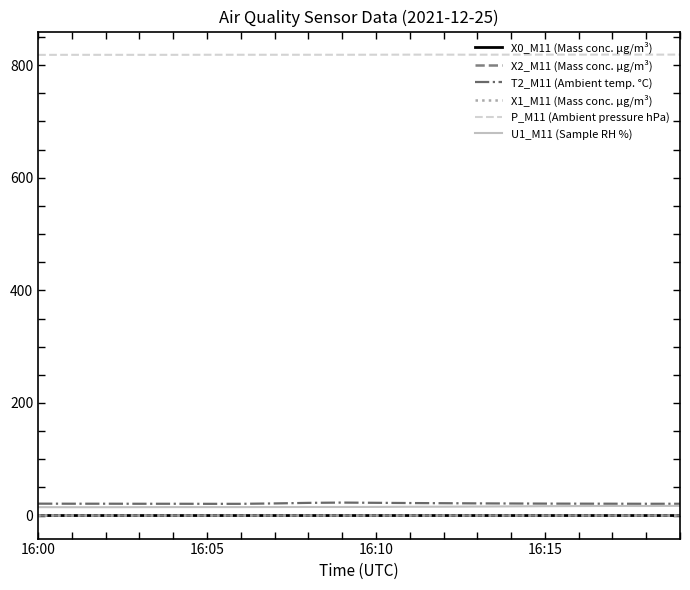

What is the highest value of the P_M11 (Ambient pressure hPa) series?

818.8